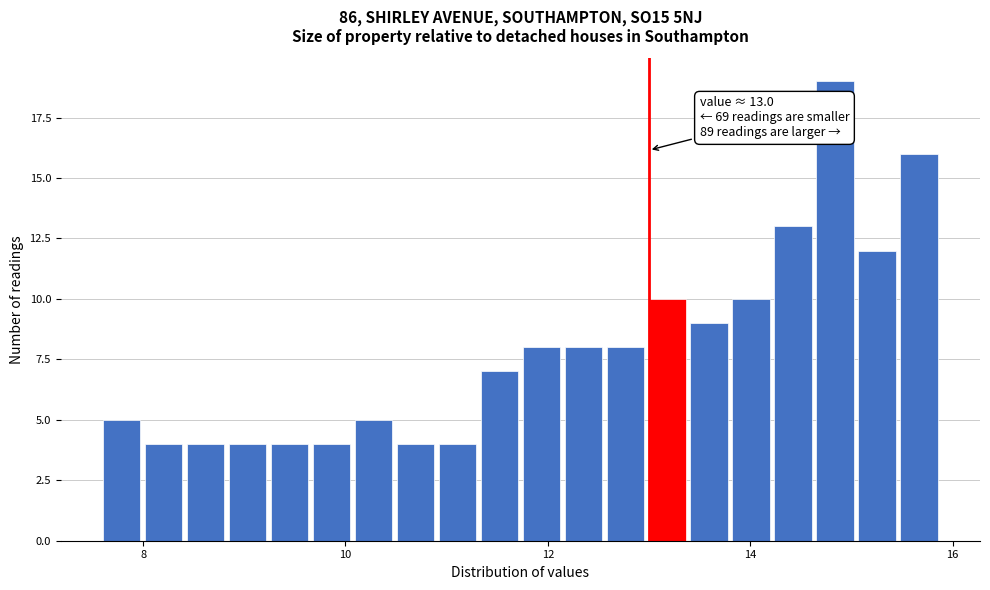

Around what value on the x-axis is the tallest bar? Give the approximate position of its centre, as read against the axis.

14.8